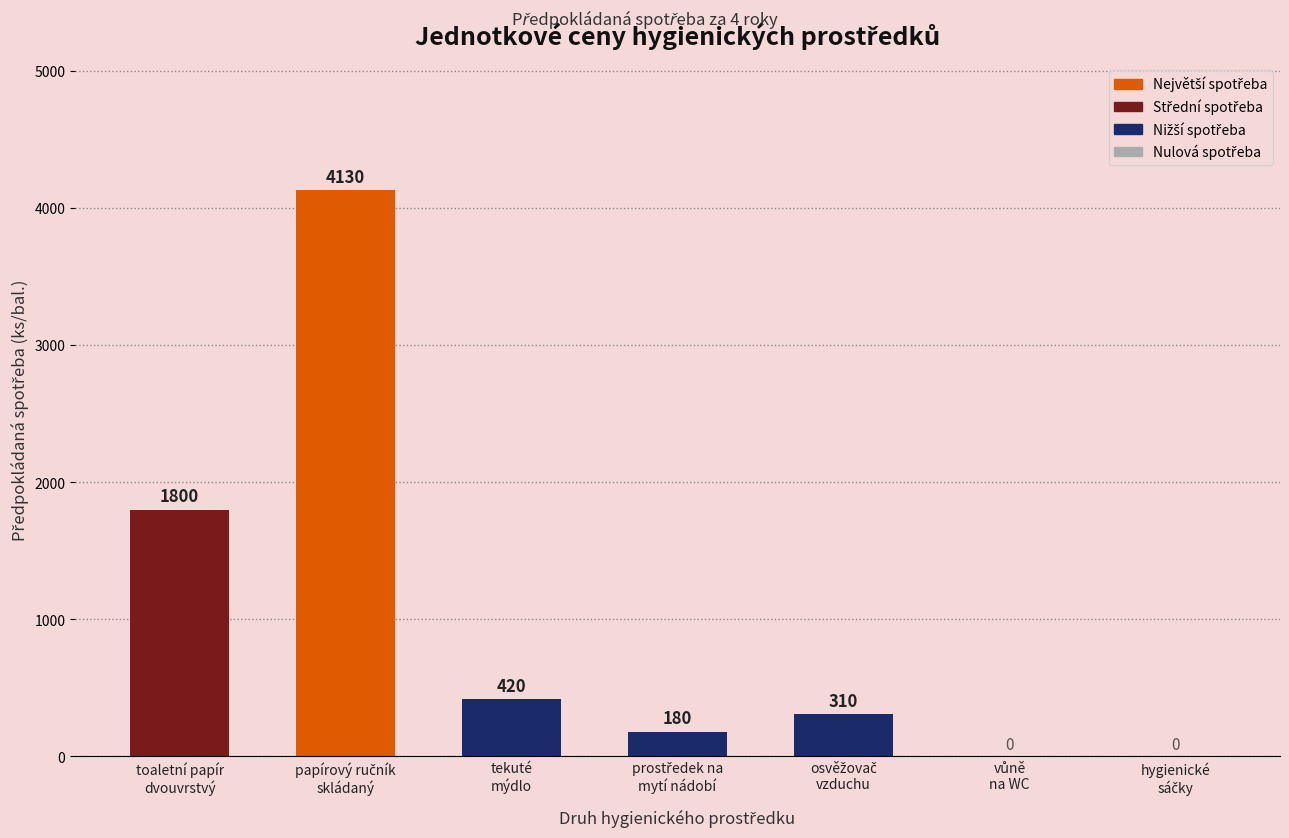

What is the sum of all values?

6840